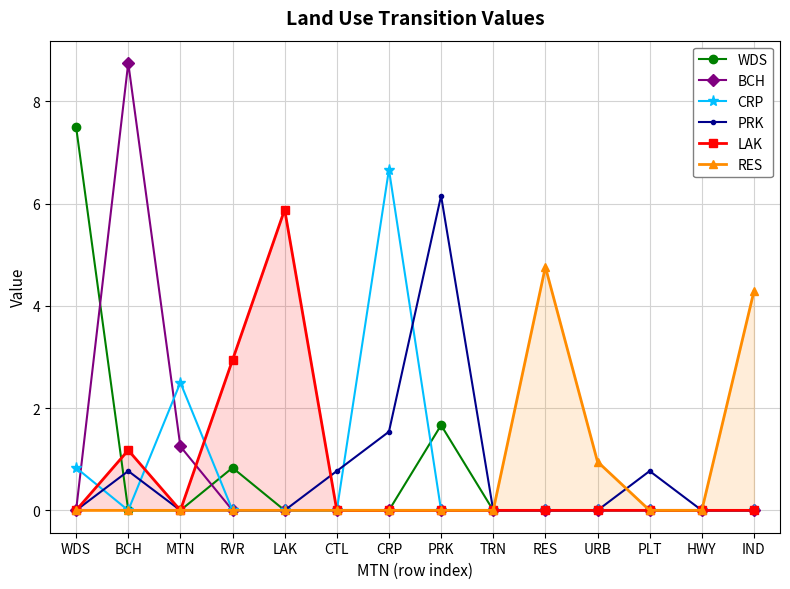

List the labels in order of LAK value, largest first.

LAK, RVR, BCH, WDS, MTN, CTL, CRP, PRK, TRN, RES, URB, PLT, HWY, IND